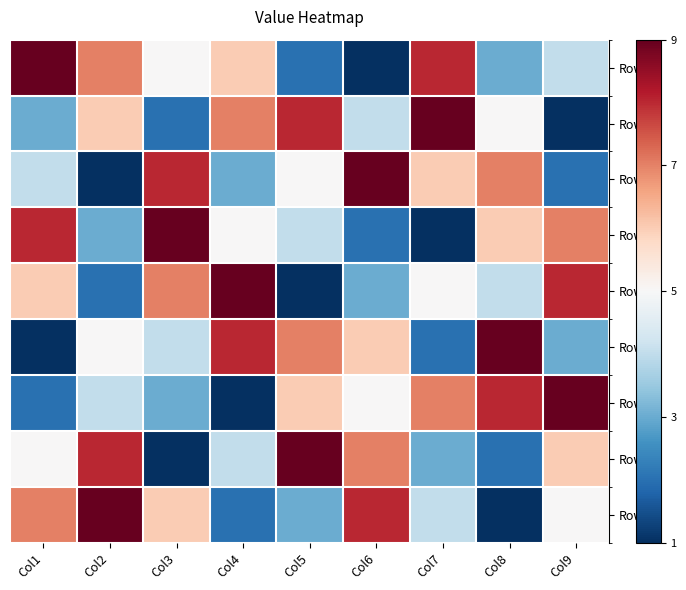

What is the maximum value shown in the chart?

1.0